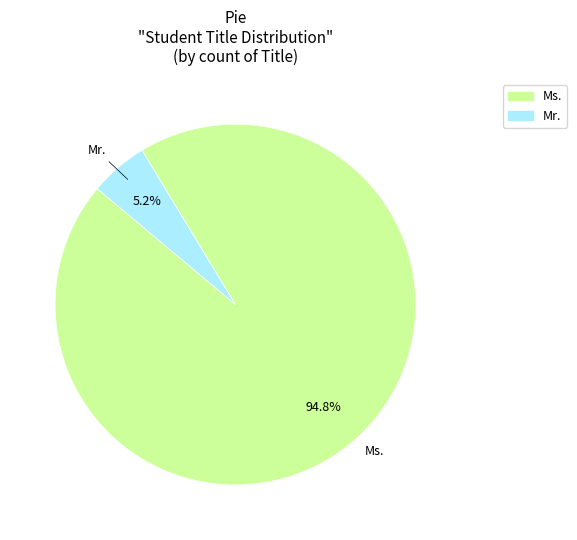

To the nearest percent, what is the difference between the largest and smallest slice percentages?

90%